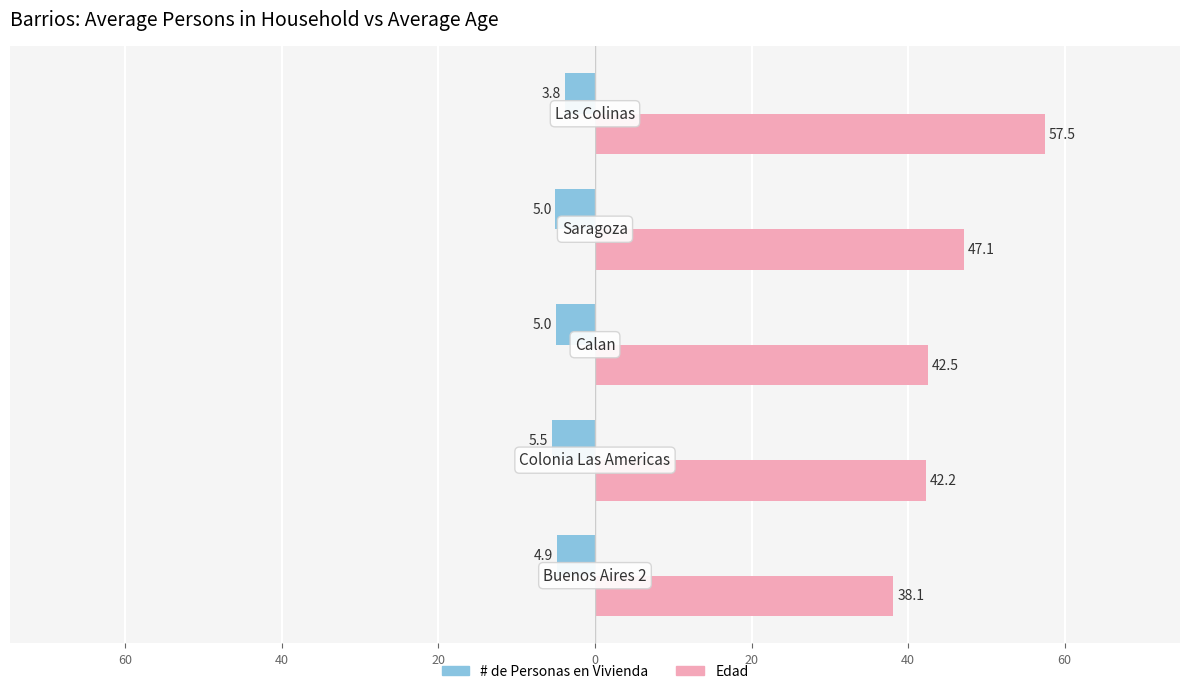

What are all the series names shown in the legend?

# de Personas en Vivienda, Edad